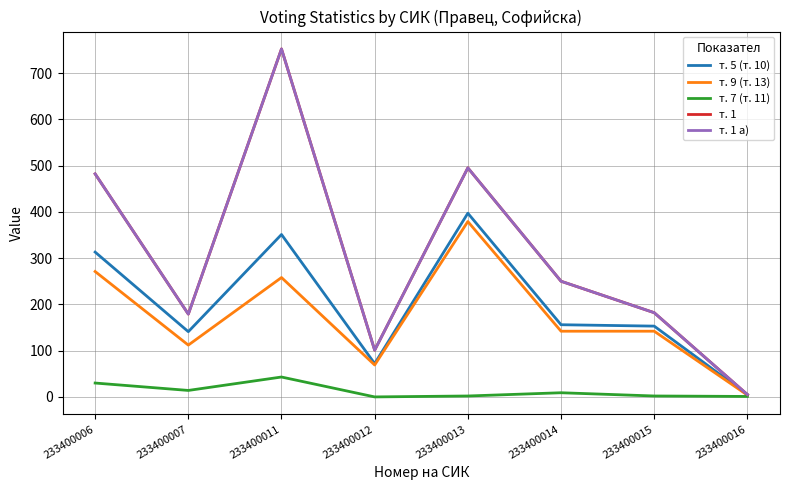

How many interior local peaks does the т. 1 а) series have?

2